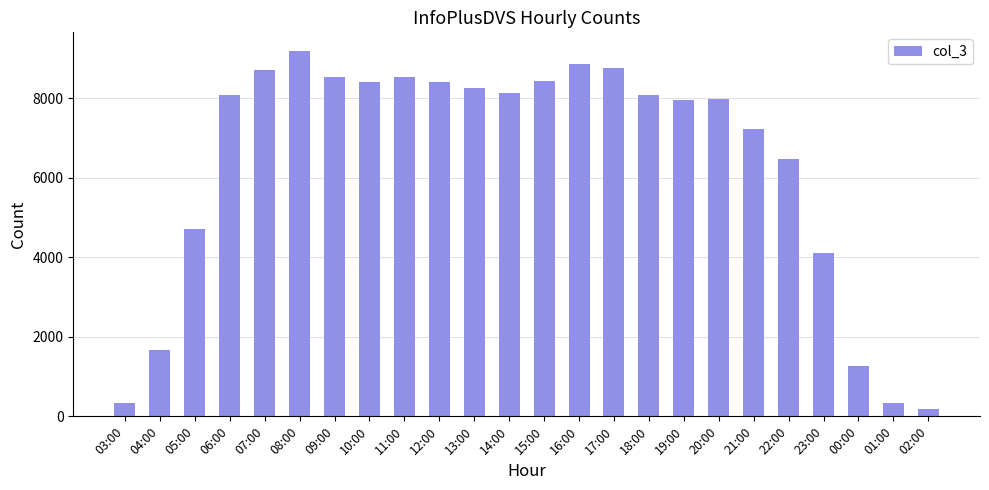

What value does the data have at 09:00, to the nearest 10?

8540